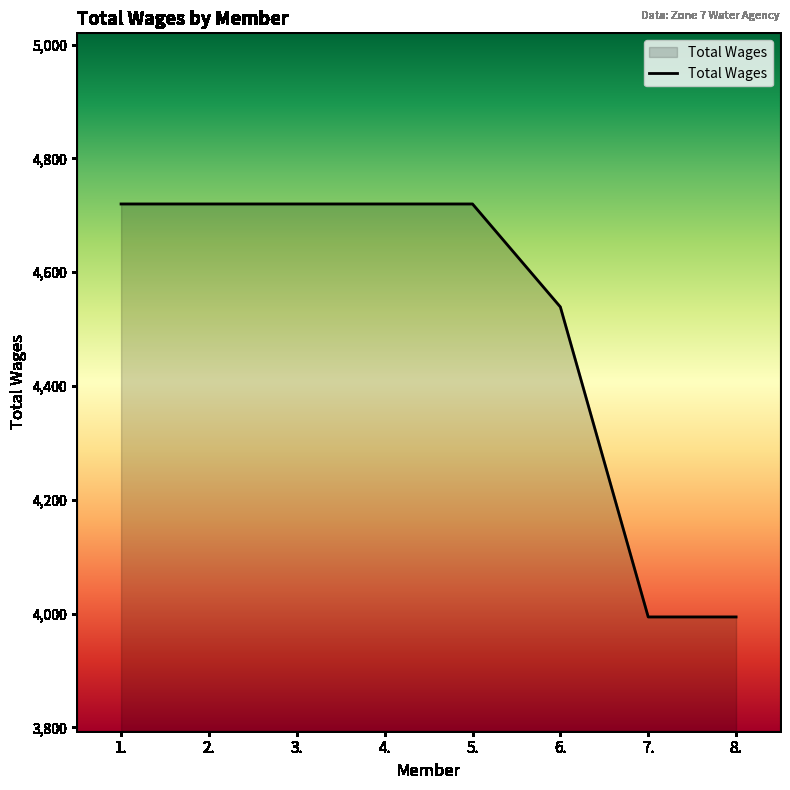

Is it true that the value at 7. is 3994?

True